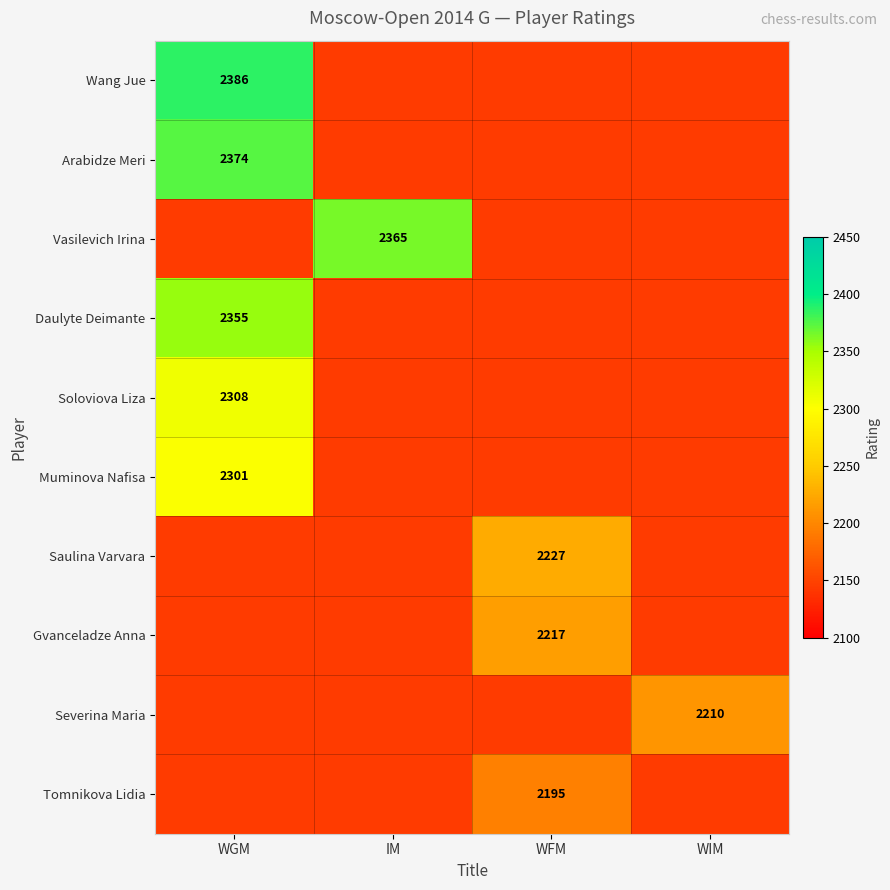

Is it true that Soloviova Liza equals 3590 at WGM?

False